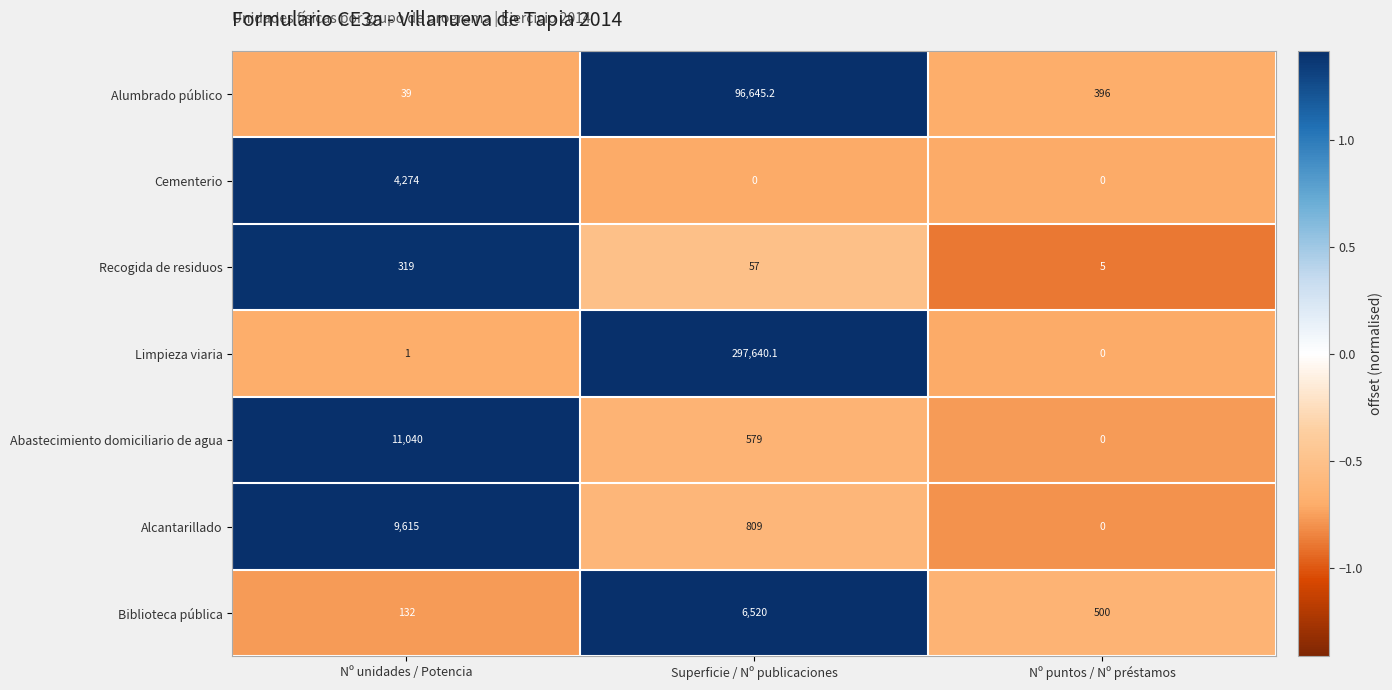

Reading left to right, transcribe all the data shown in this chart.

Alumbrado público: 39.0	96645.2	396.0
Cementerio: 4274.0	0.0	0.0
Recogida de residuos: 319.0	57.0	5.0
Limpieza viaria: 1.0	297640.1	0.0
Abastecimiento domiciliario de agua: 11040.0	579.0	0.0
Alcantarillado: 9615.0	809.0	0.0
Biblioteca pública: 132.0	6520.0	500.0